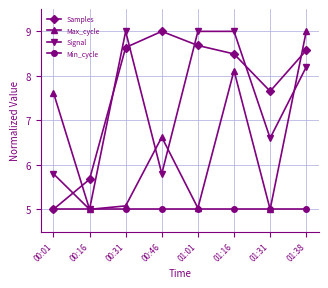

Which series ends up on top after the final intersection of Max_cycle and Samples?

Max_cycle